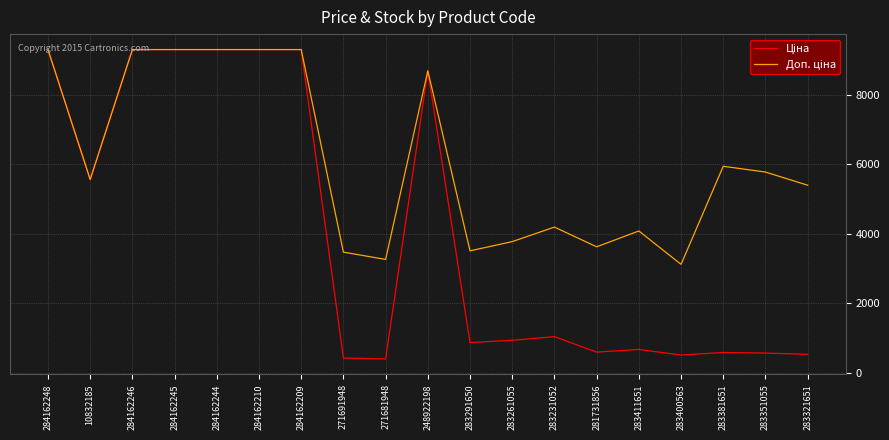

What is the difference between the highest and lowest values at 283291650?

2633.9